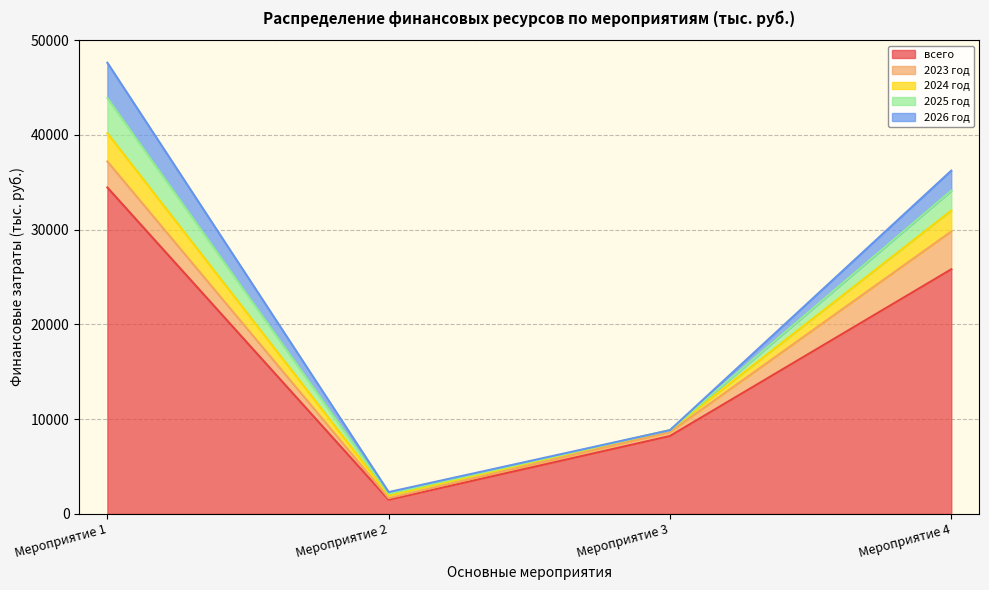

What are all the series names shown in the legend?

всего, 2023 год, 2024 год, 2025 год, 2026 год